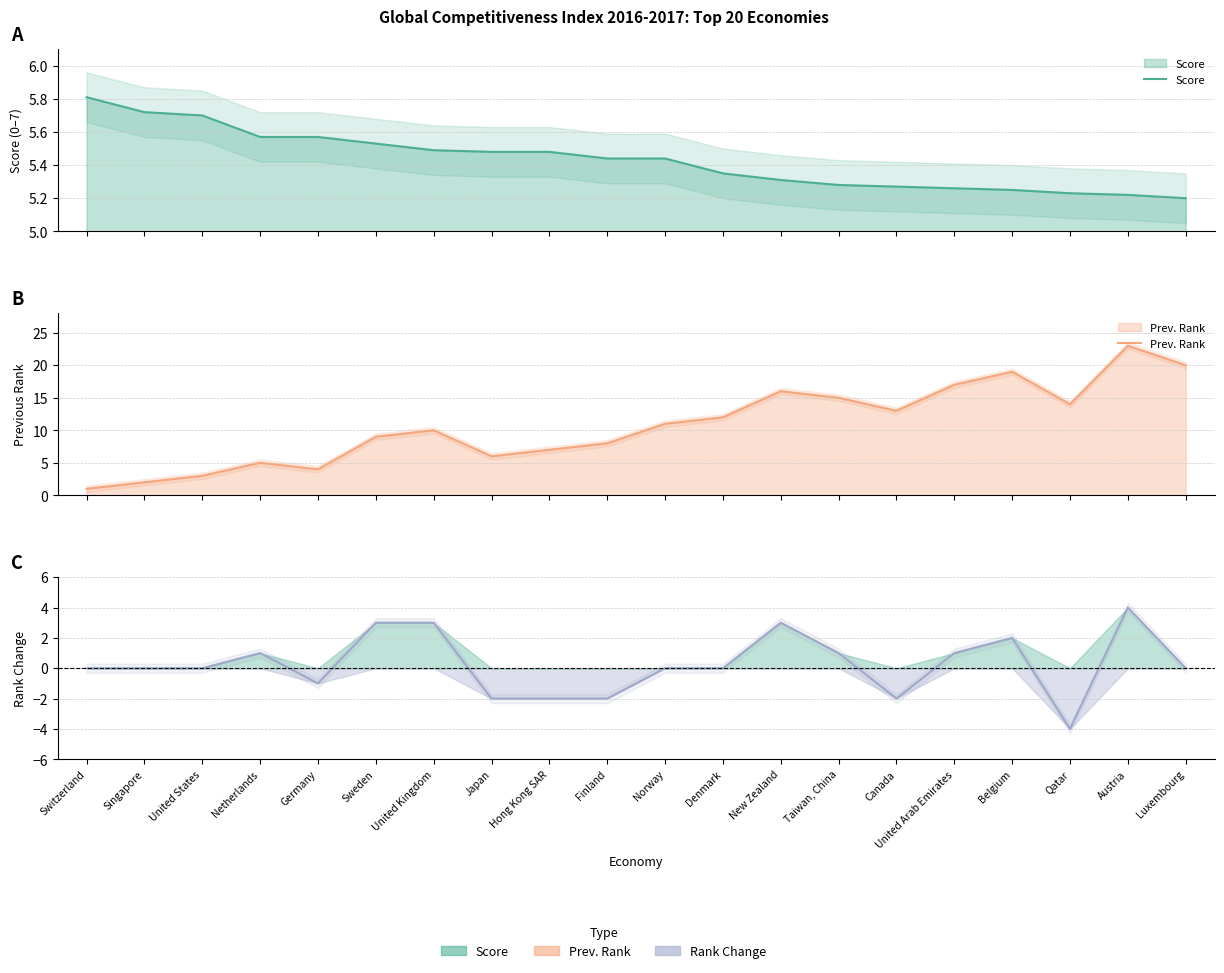

Reading left to right, extract all data points from this chart.

Score: Switzerland=5.8	Singapore=5.7	United States=5.7	Netherlands=5.6	Germany=5.6	Sweden=5.5	United Kingdom=5.5	Japan=5.5	Hong Kong SAR=5.5	Finland=5.4	Norway=5.4	Denmark=5.3	New Zealand=5.3	Taiwan, China=5.3	Canada=5.3	United Arab Emirates=5.3	Belgium=5.2	Qatar=5.2	Austria=5.2	Luxembourg=5.2
Prev. Rank: Switzerland=1.0	Singapore=2.0	United States=3.0	Netherlands=5.0	Germany=4.0	Sweden=9.0	United Kingdom=10.0	Japan=6.0	Hong Kong SAR=7.0	Finland=8.0	Norway=11.0	Denmark=12.0	New Zealand=16.0	Taiwan, China=15.0	Canada=13.0	United Arab Emirates=17.0	Belgium=19.0	Qatar=14.0	Austria=23.0	Luxembourg=20.0
Rank Change (Vahe): Switzerland=0.0	Singapore=0.0	United States=0.0	Netherlands=1.0	Germany=-1.0	Sweden=3.0	United Kingdom=3.0	Japan=-2.0	Hong Kong SAR=-2.0	Finland=-2.0	Norway=0.0	Denmark=0.0	New Zealand=3.0	Taiwan, China=1.0	Canada=-2.0	United Arab Emirates=1.0	Belgium=2.0	Qatar=-4.0	Austria=4.0	Luxembourg=0.0